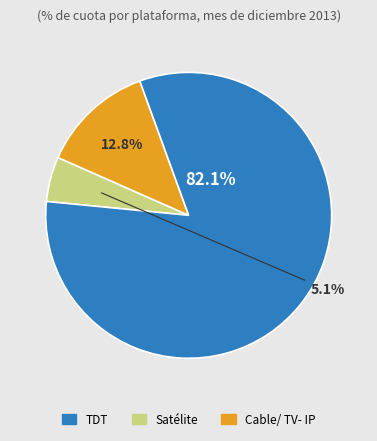

Is there any slice that represents more than half of the pie?

Yes